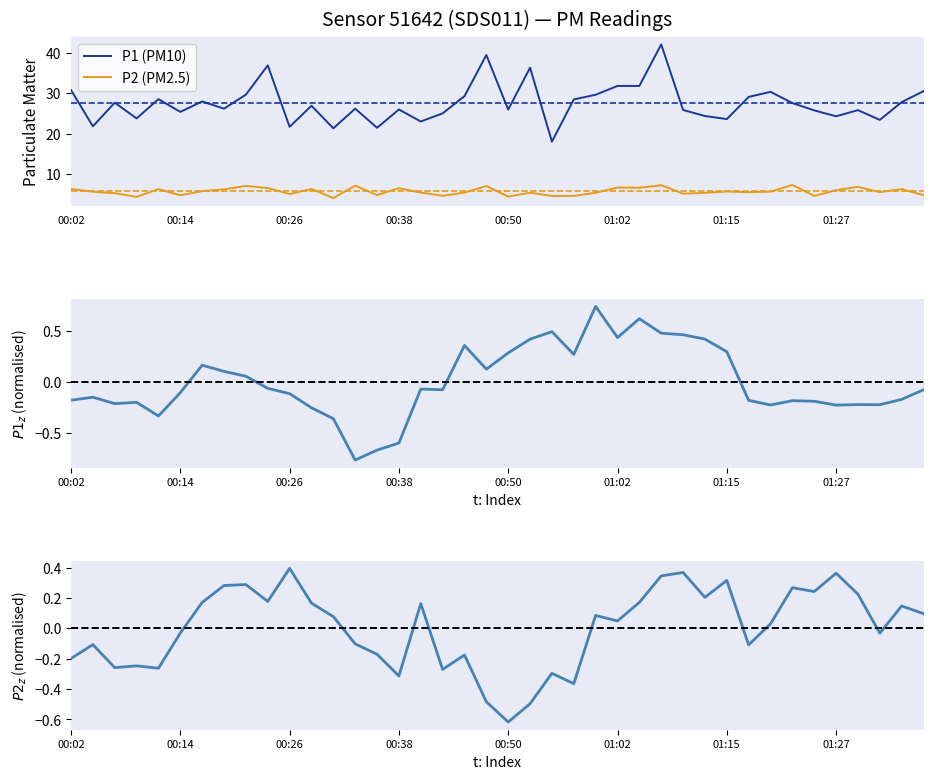

The value of P1 (PM10) at 00:38 is 26.0. True or false?

True